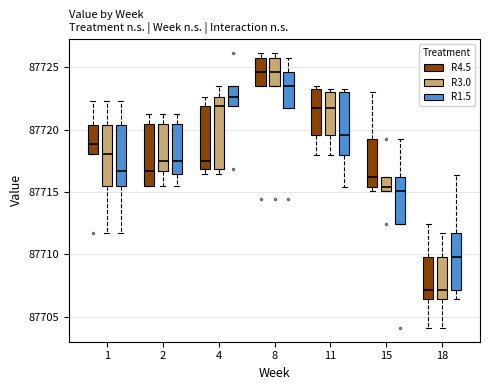

Reading left to right, transcribe this box plot: for each box, give where its median line is, the range the box spans, and where its two whiskers end, as read against the y-axis. The values are not printed on the chart, so give them approximately, as read against the axis.

1 (R4.5): median 87719.0, box 87718.0 to 87720.5, whiskers 87718.0 to 87722.5
1 (R3.0): median 87718.0, box 87715.5 to 87720.5, whiskers 87711.5 to 87722.5
1 (R1.5): median 87716.5, box 87715.5 to 87720.5, whiskers 87711.5 to 87722.5
2 (R4.5): median 87716.5, box 87715.5 to 87720.5, whiskers 87715.5 to 87721.5
2 (R3.0): median 87717.5, box 87716.5 to 87720.5, whiskers 87715.5 to 87721.5
2 (R1.5): median 87717.5, box 87716.5 to 87720.5, whiskers 87715.5 to 87721.5
4 (R4.5): median 87717.5, box 87717.0 to 87722.0, whiskers 87716.5 to 87722.5
4 (R3.0): median 87722.0, box 87717.0 to 87722.5, whiskers 87716.5 to 87723.5
4 (R1.5): median 87722.5, box 87722.0 to 87723.5, whiskers 87722.0 to 87723.5
8 (R4.5): median 87724.5, box 87723.5 to 87726.0, whiskers 87723.5 to 87726.0 (just above the box's upper edge)
8 (R3.0): median 87724.5, box 87723.5 to 87726.0, whiskers 87723.5 to 87726.0 (just above the box's upper edge)
8 (R1.5): median 87723.5, box 87721.5 to 87724.5, whiskers 87721.5 to 87726.0
11 (R4.5): median 87721.5, box 87719.5 to 87723.5, whiskers 87718.0 to 87723.5 (just above the box's upper edge)
11 (R3.0): median 87721.5, box 87719.5 to 87723.0, whiskers 87718.0 to 87723.5
11 (R1.5): median 87719.5, box 87718.0 to 87723.0, whiskers 87715.5 to 87723.5
15 (R4.5): median 87716.0, box 87715.5 to 87719.0, whiskers 87715.0 to 87723.0
15 (R3.0): median 87715.5, box 87715.0 to 87716.0, whiskers 87715.0 to 87716.0
15 (R1.5): median 87715.0, box 87712.5 to 87716.0, whiskers 87712.5 to 87719.0
18 (R4.5): median 87707.0, box 87706.5 to 87710.0, whiskers 87704.0 to 87712.5
18 (R3.0): median 87707.0, box 87706.5 to 87710.0, whiskers 87704.0 to 87711.5
18 (R1.5): median 87710.0, box 87707.0 to 87711.5, whiskers 87706.5 to 87716.5